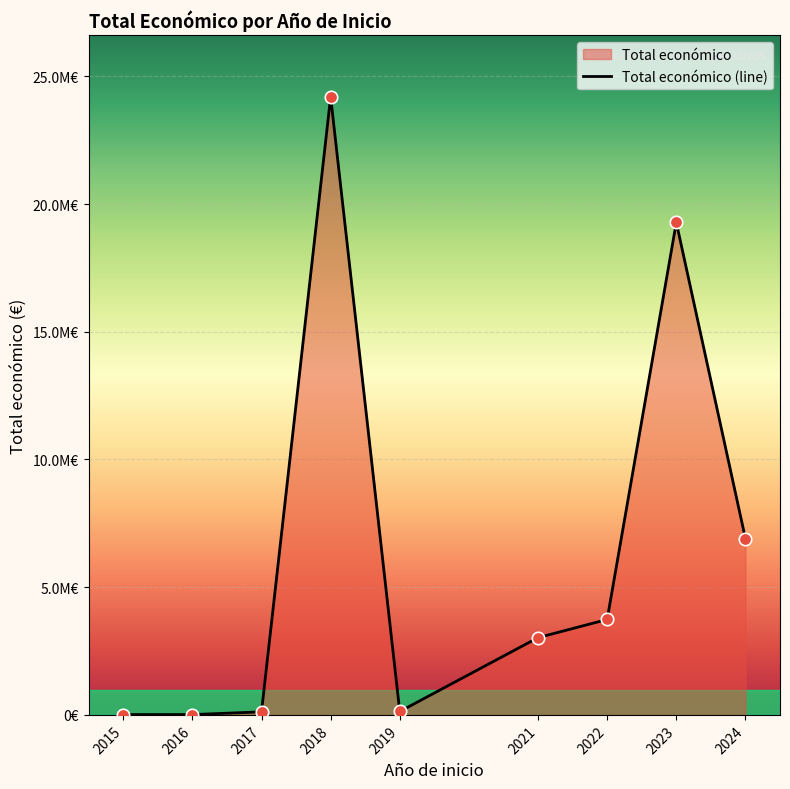

What is the ratio of the value at 2024 to the value at 2023?

0.4